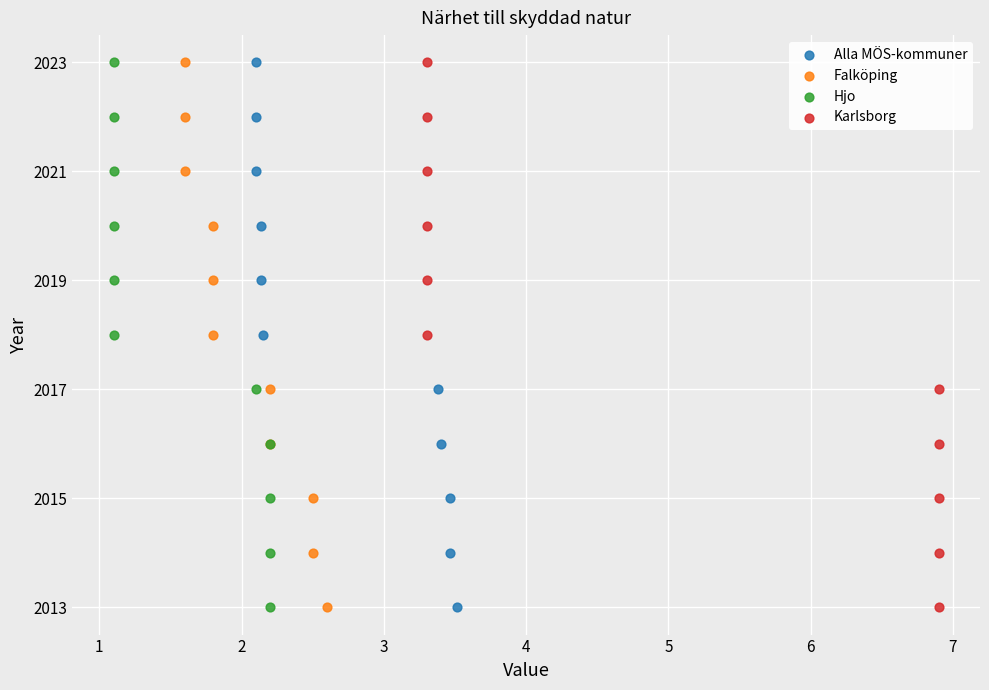

What are all the series names shown in the legend?

Alla MÖS-kommuner, Falköping, Hjo, Karlsborg